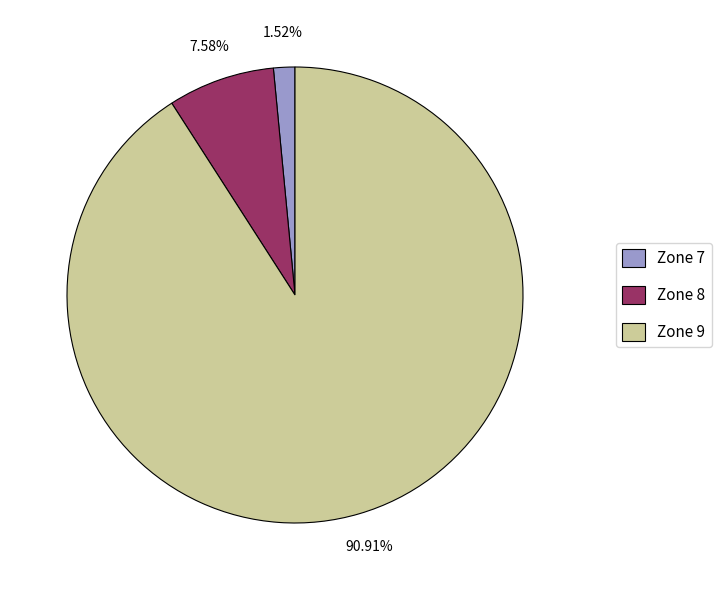

How much of the chart is everything except Zone 9?

9.1%